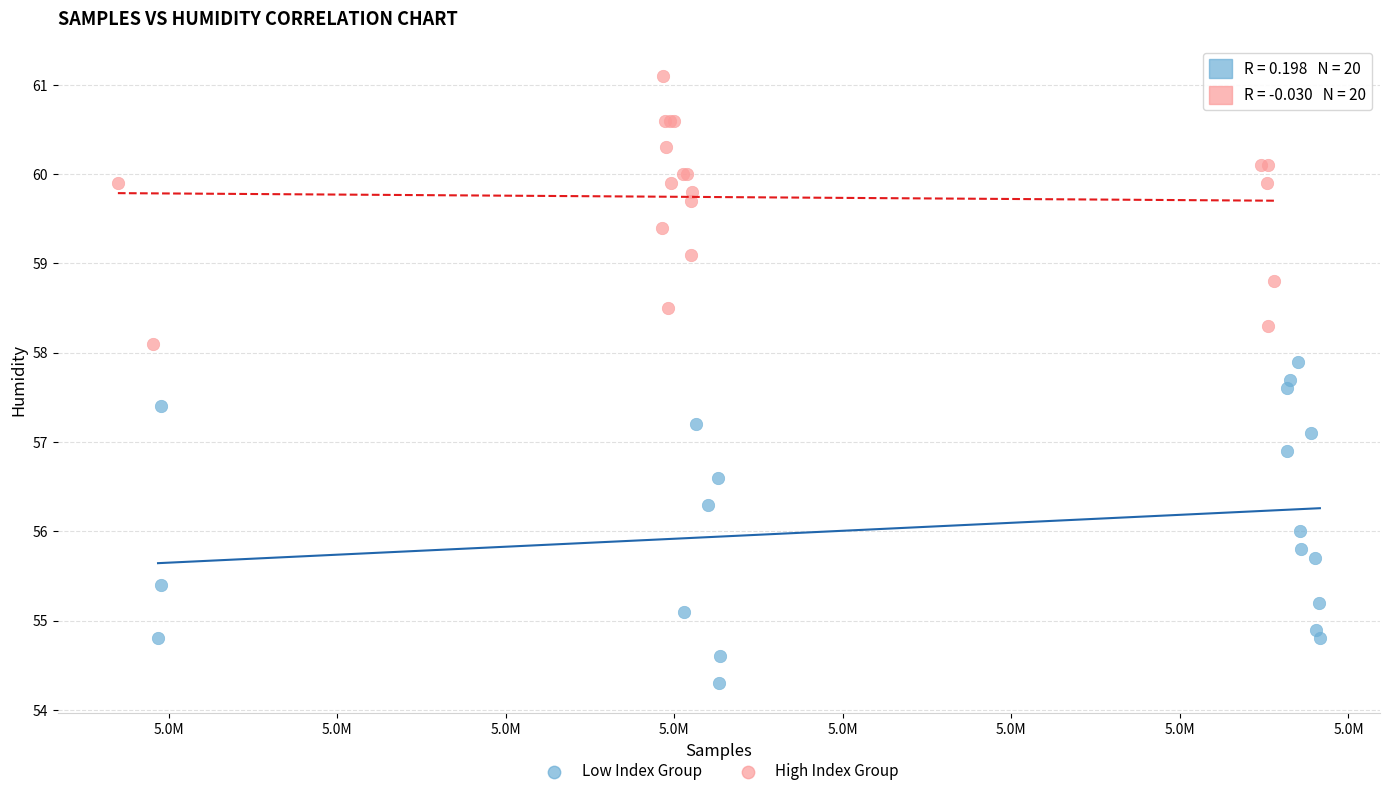

Which series reaches the maximum Y coordinate?

High Index Group